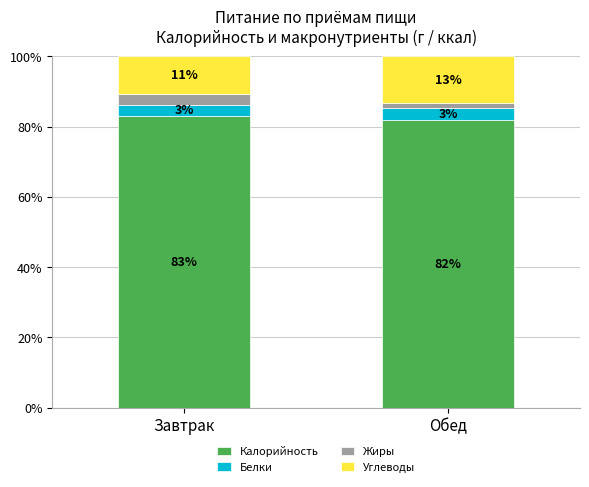

The value of Калорийность at Обед is 138.0. True or false?

False